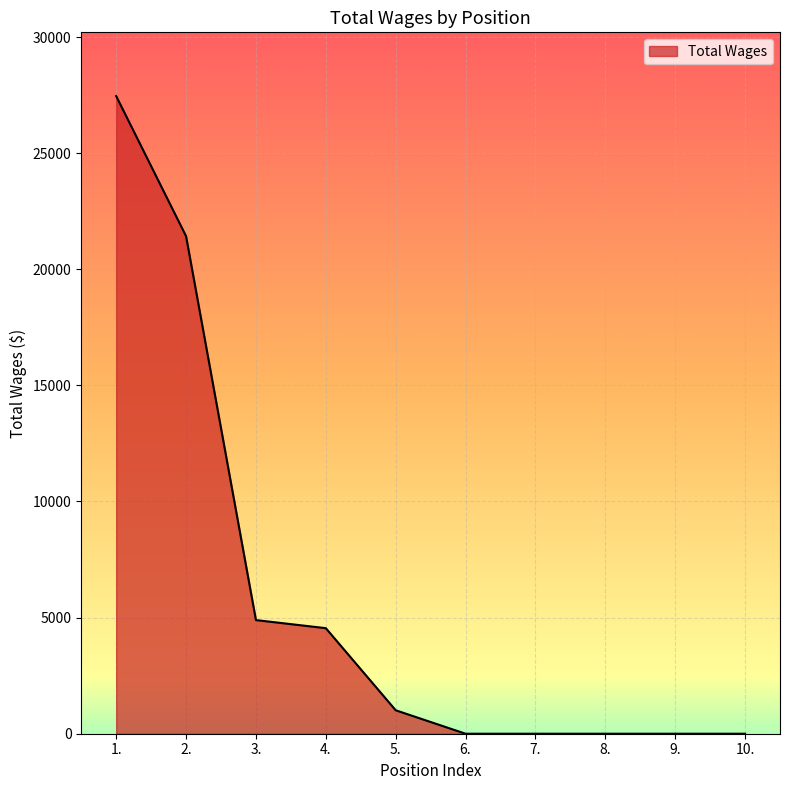

Between 9. and 3., which is larger?

3.